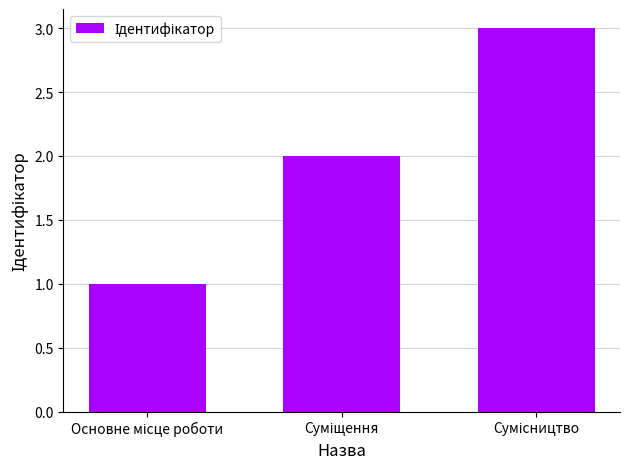

What is the greatest value displayed?

3